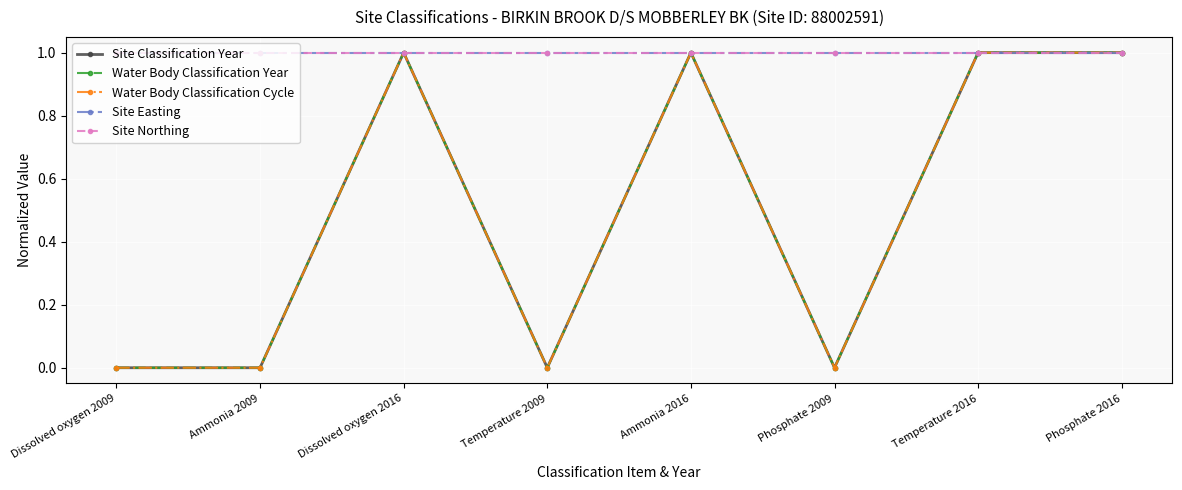

Which series has the largest total across all categories?

Site Easting